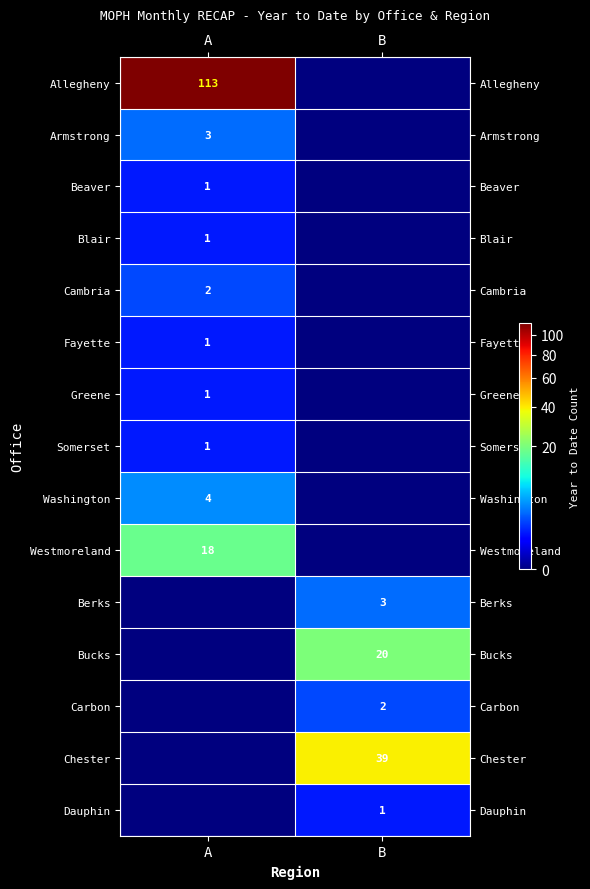

At which category is the sum across all series the highest?

A